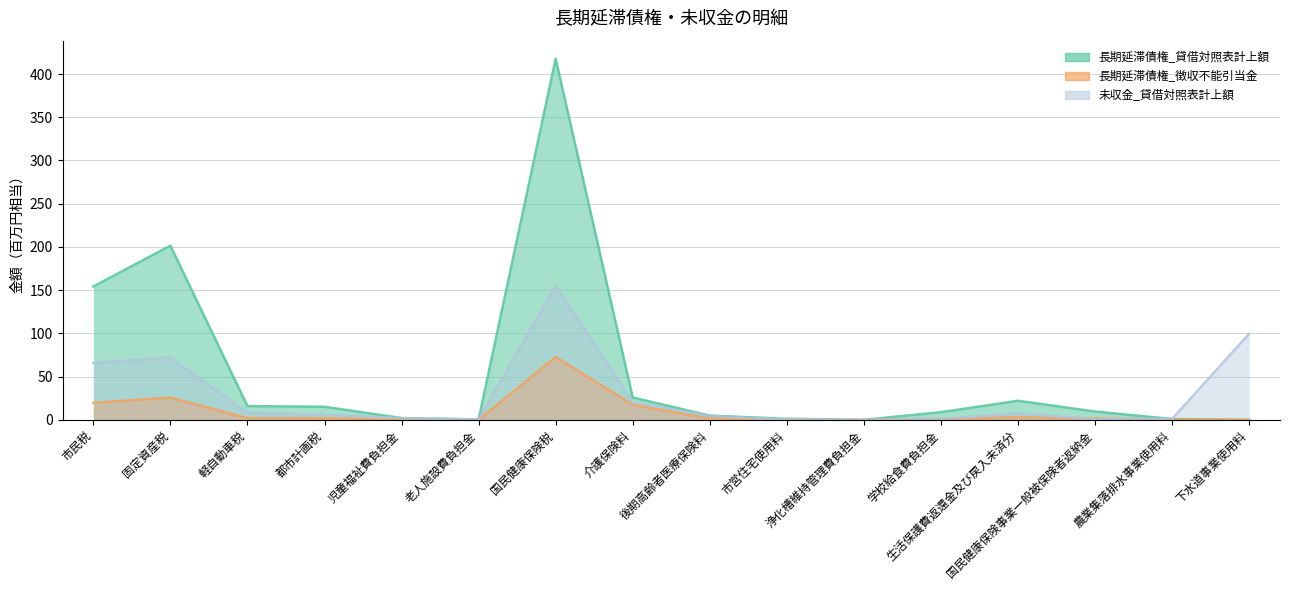

List the labels in order of 長期延滞債権_貸借対照表計上額 value, smallest first.

下水道事業使用料, 浄化槽維持管理費負担金, 老人施設費負担金, 農業集落排水事業使用料, 市営住宅使用料, 児童福祉費負担金, 後期高齢者医療保険料, 学校給食費負担金, 国民健康保険事業一般被保険者返納金, 都市計画税, 軽自動車税, 生活保護費返還金及び戻入未済分, 介護保険料, 市民税, 固定資産税, 国民健康保険税